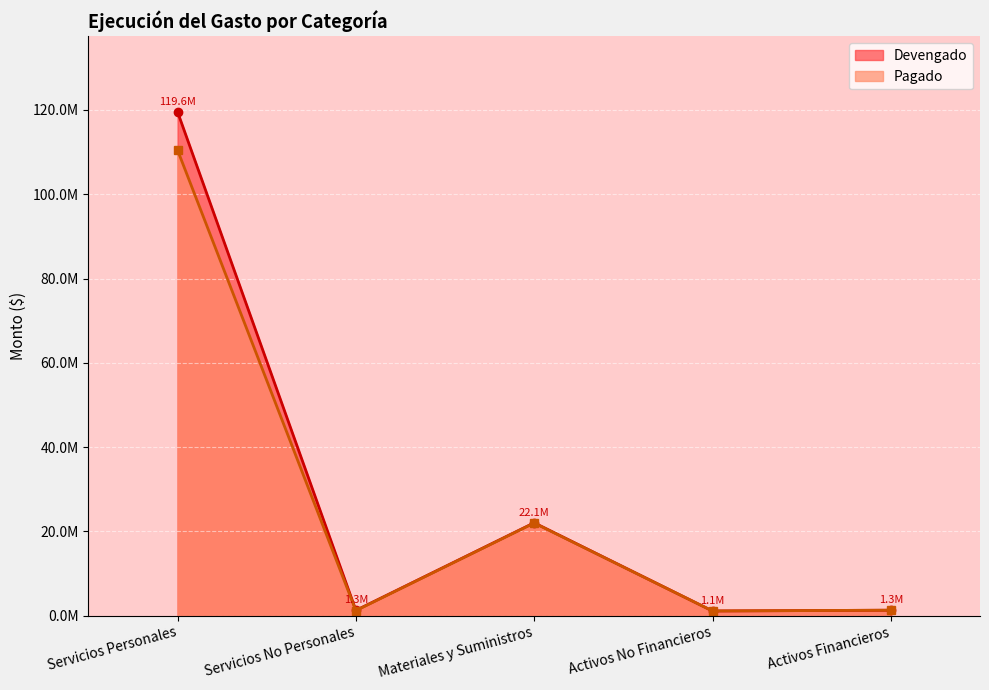

True or false: Pagado has a value of 1319069 at Activos Financieros.

True